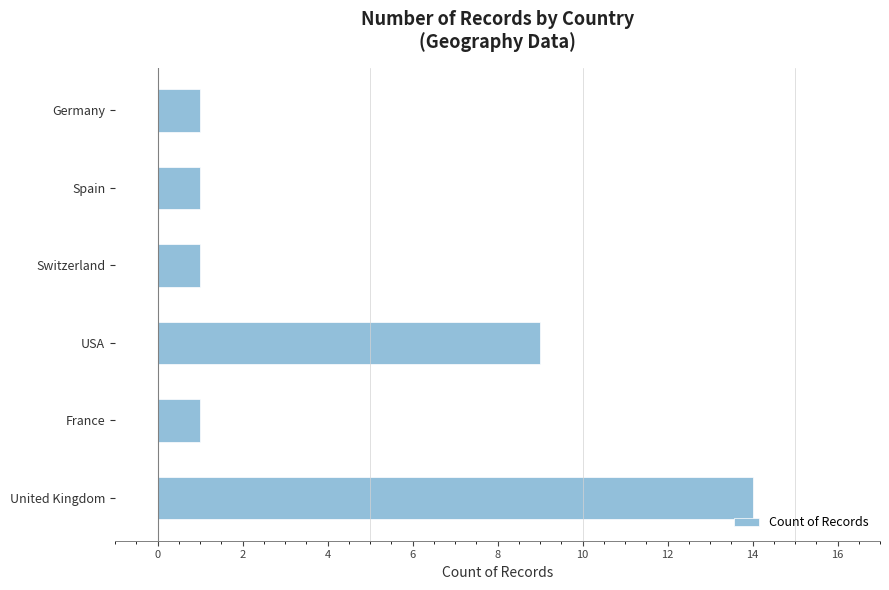

How many values are between 1 and 9?

5